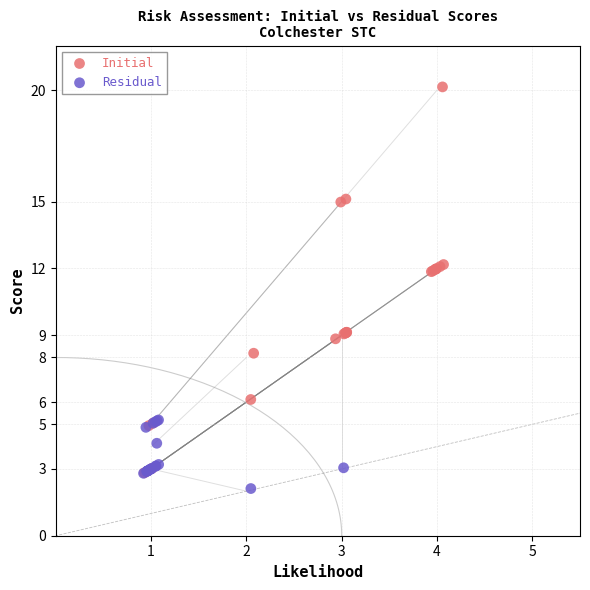

What are all the series names shown in the legend?

Initial, Residual